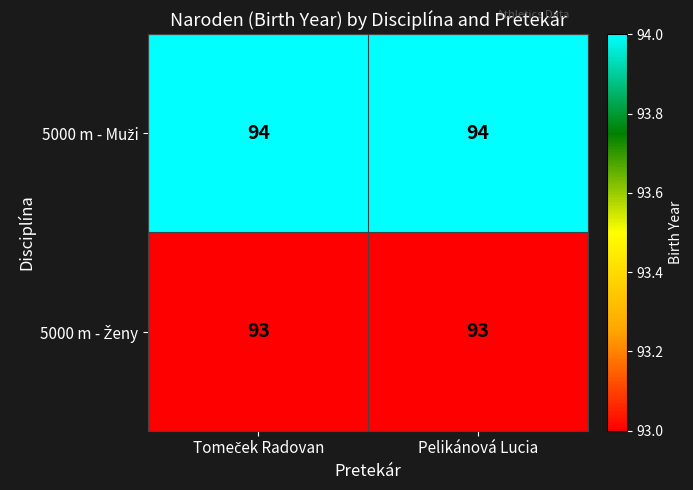

What is the total value across all series at Pelikánová Lucia?

187